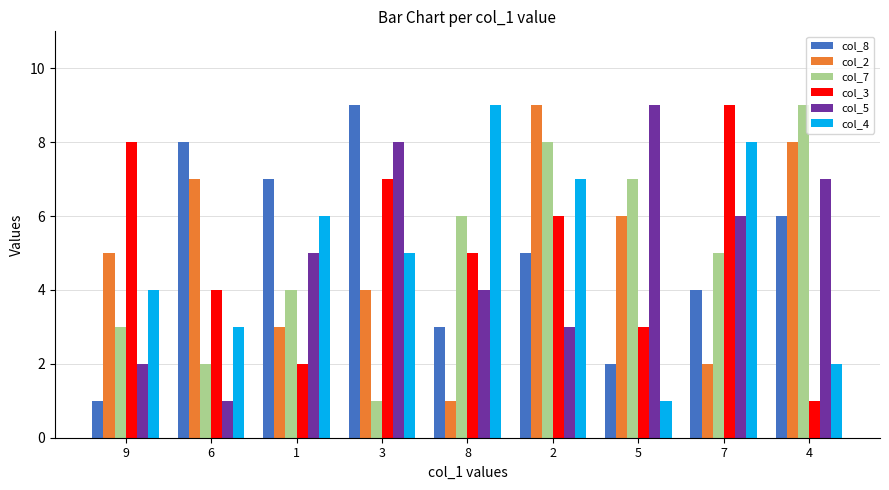

Is the value of col_4 at 2 greater than the value of col_8 at 2?

Yes